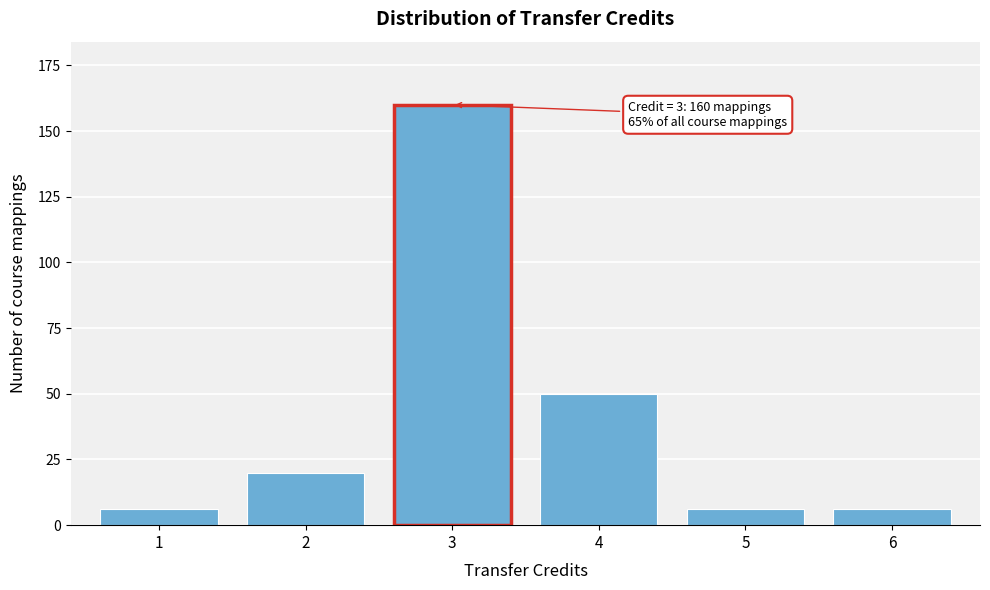

Reading right to left, list all the values displayed in this chart.

6=6	5=6	4=50	3=160	2=20	1=6